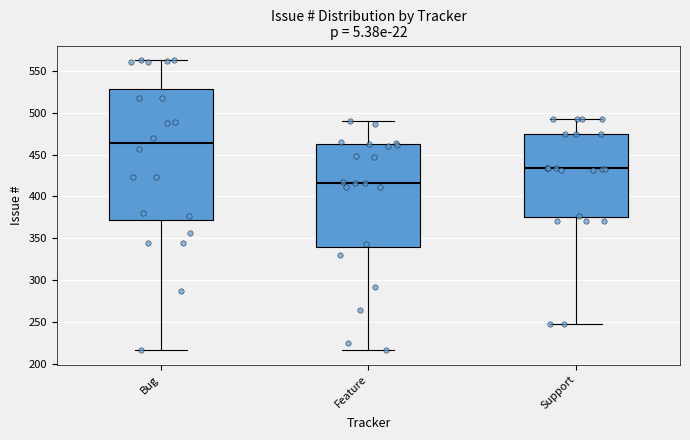

Which box has the lowest median line?

Feature